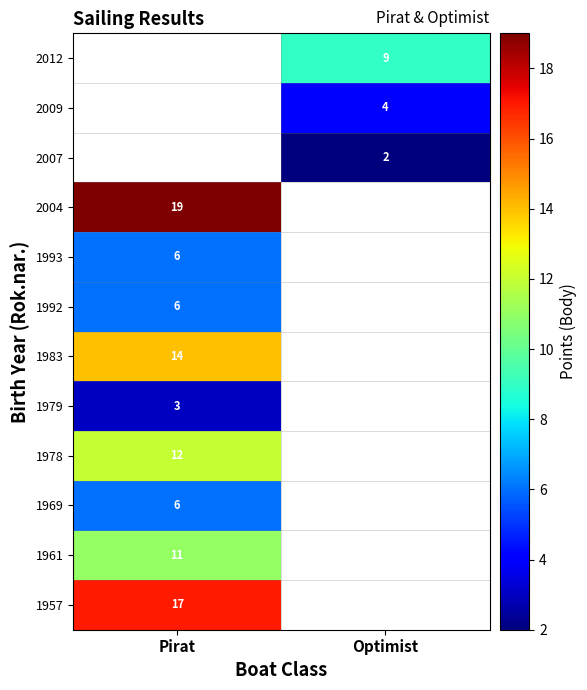

Is it true that 1979 equals 4 at Pirat?

False